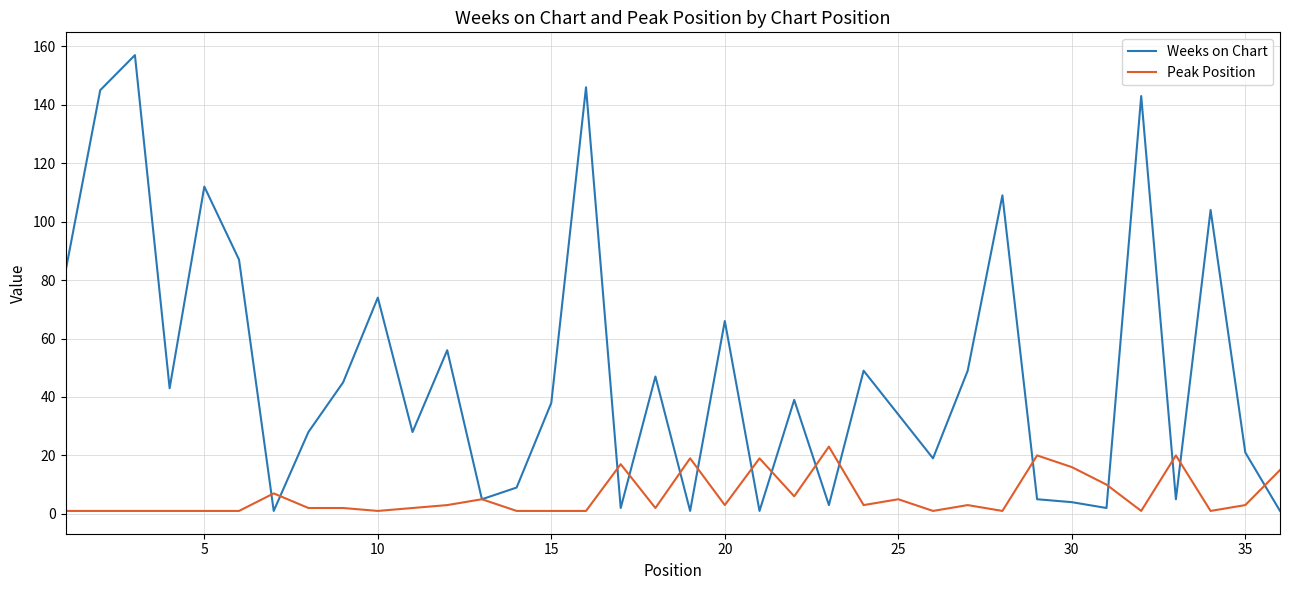

Reading left to right, extract all data points from this chart.

Weeks on Chart: 83	145	157	43	112	87	1	28	45	74	28	56	5	9	38	146	2	47	1	66	1	39	3	49	34	19	49	109	5	4	2	143	5	104	21	1
Peak Position: 1	1	1	1	1	1	7	2	2	1	2	3	5	1	1	1	17	2	19	3	19	6	23	3	5	1	3	1	20	16	10	1	20	1	3	15